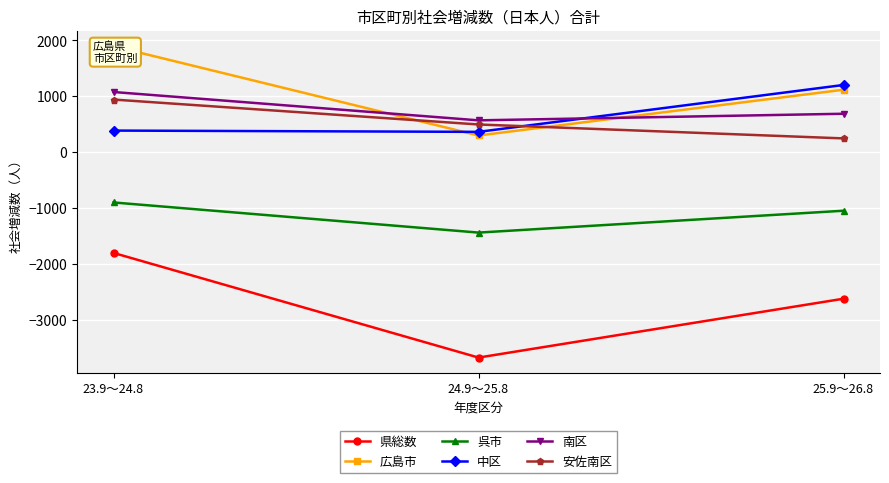

What are all the series names shown in the legend?

県総数, 広島市, 呉市, 中区, 南区, 安佐南区